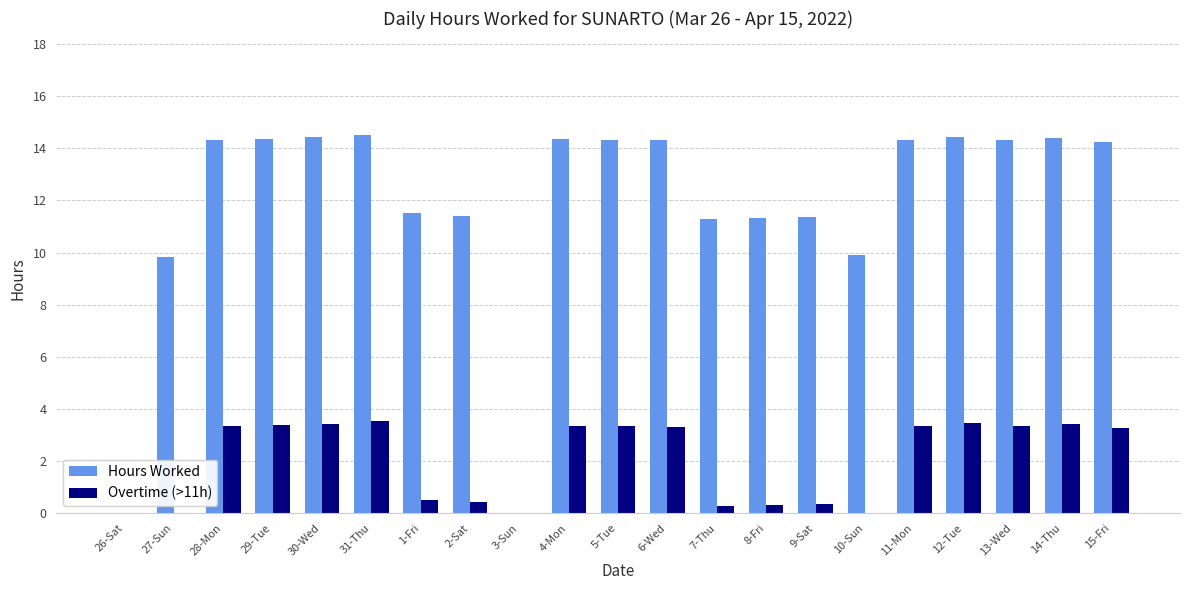

At which label does Overtime (>11h) first exceed 3?

28-Mon